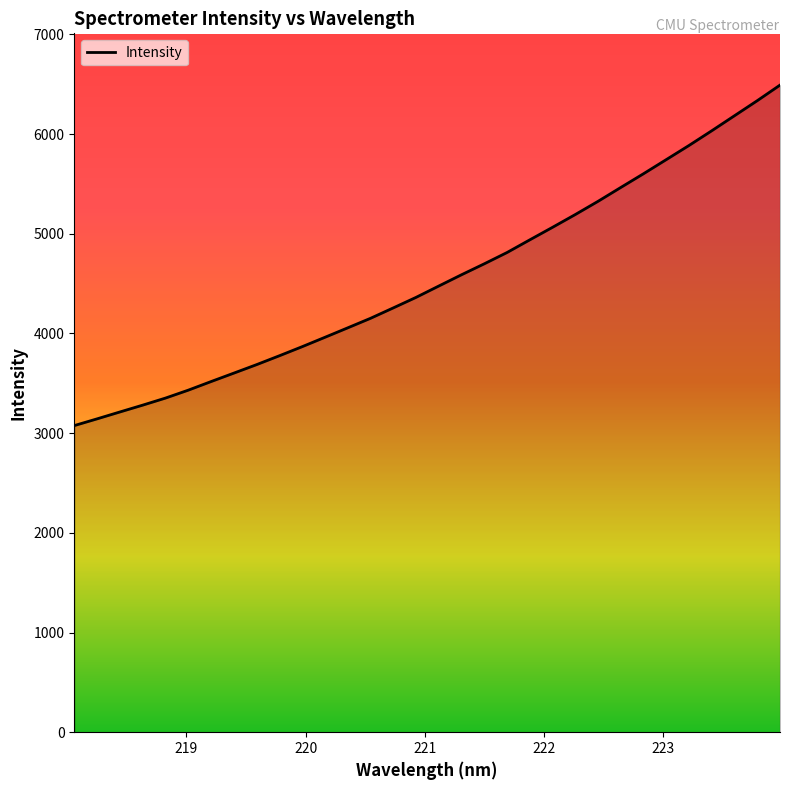

What is the difference between the maximum and minimum values?

3415.3